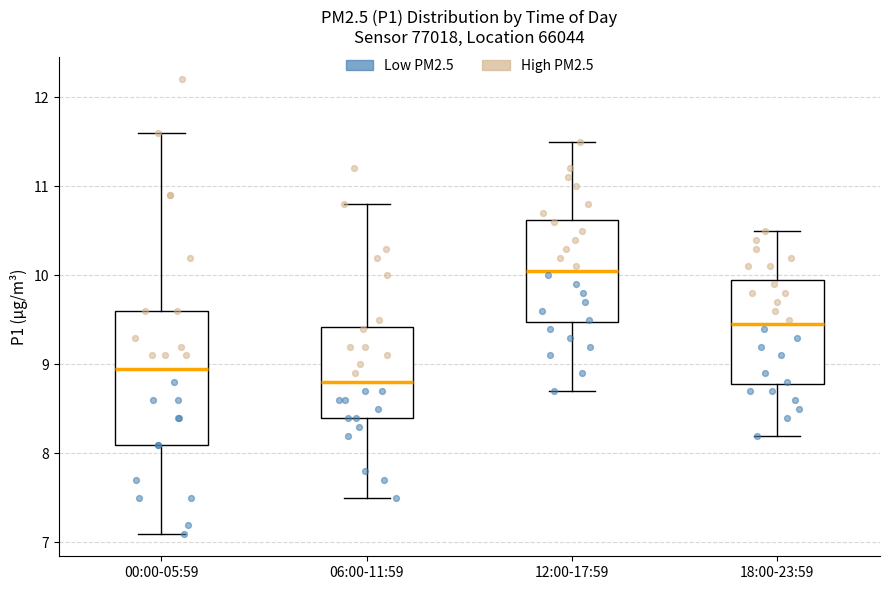

Which box is the tallest, from its lower edge to its upper edge?

00:00-05:59